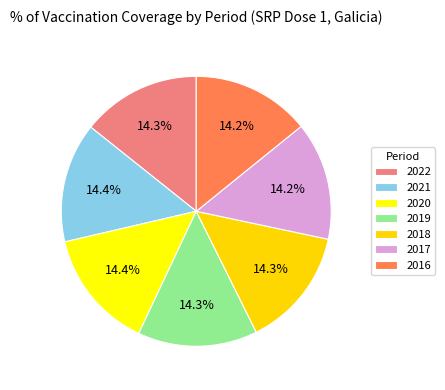

Is there a majority slice in this chart?

No